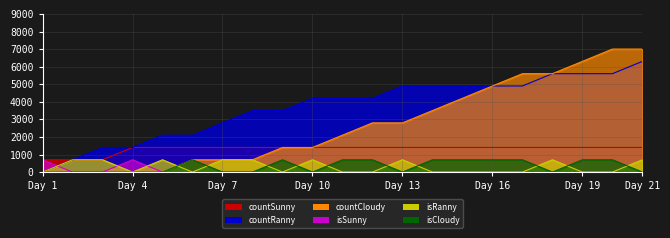

What is the average value of the isCloudy series?

333